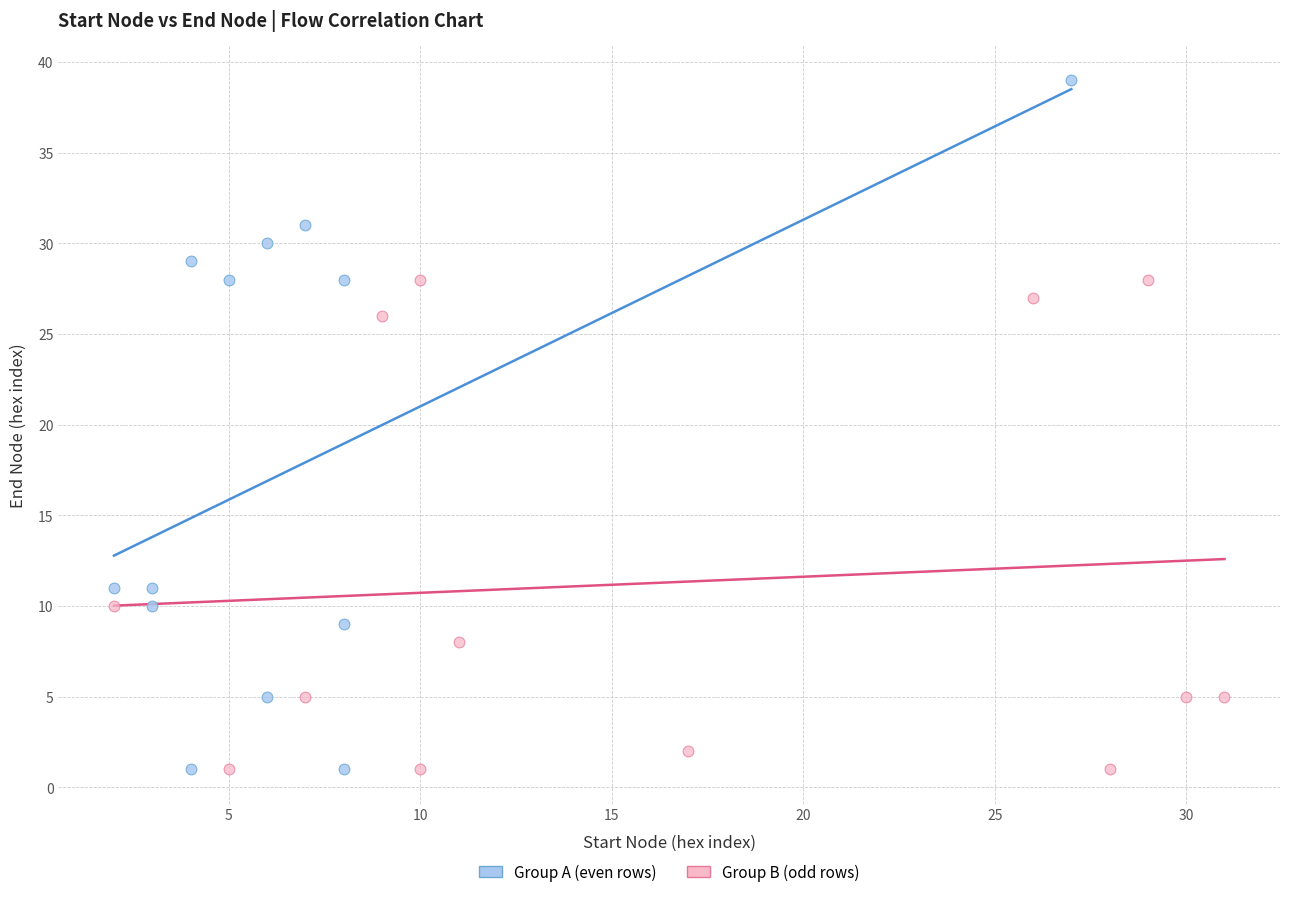

Which series has the largest Y range (max minus min)?

Group A (even rows)